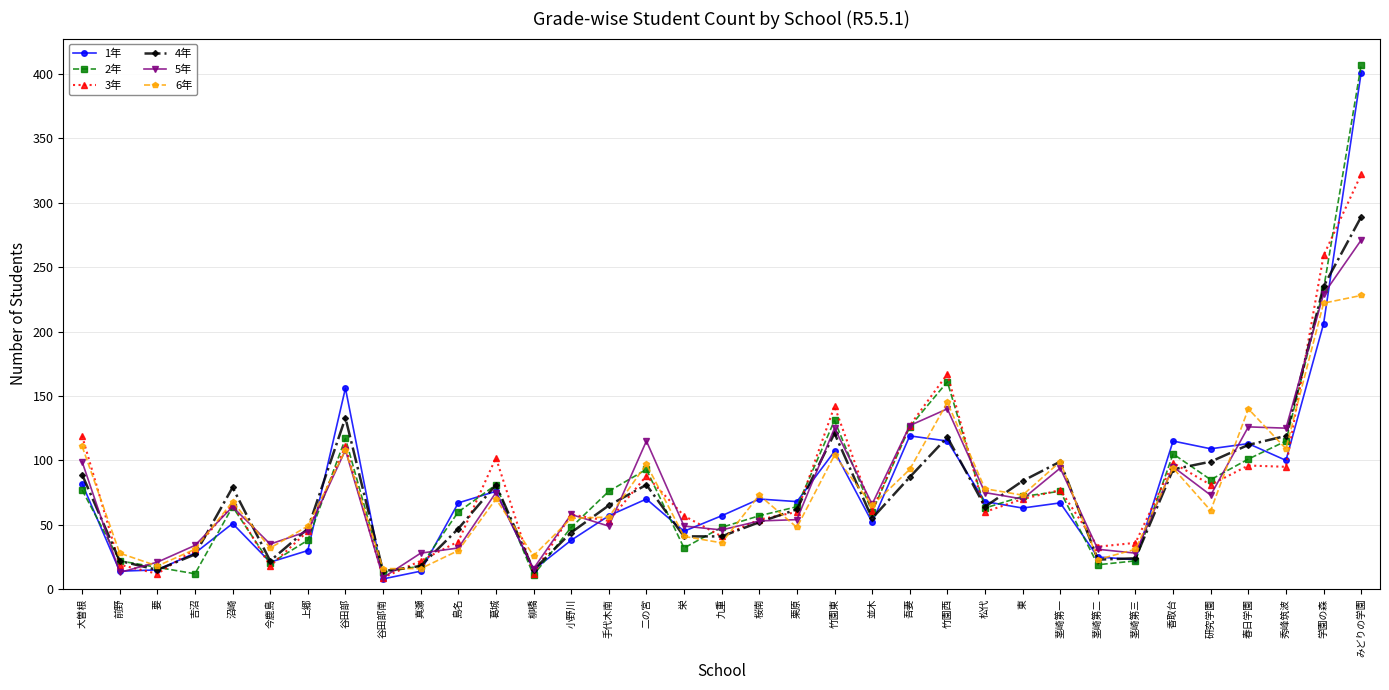

What is the value of the 4年 point at the 24th from the left?

118